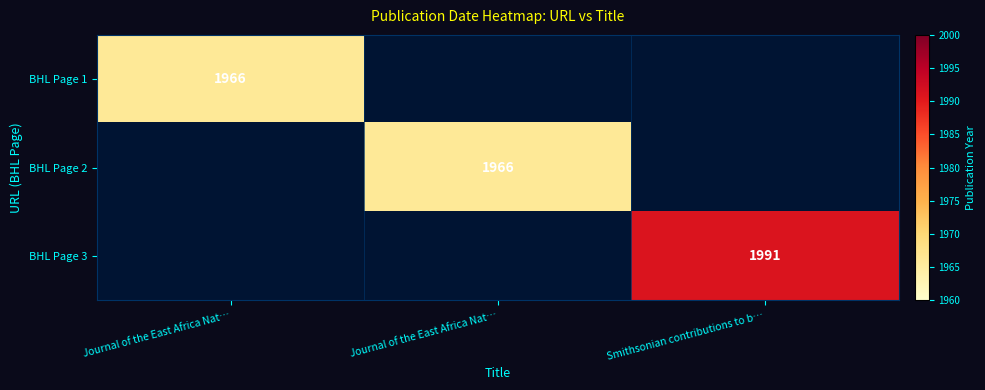

At how many categories does at least one series exceed 1990?

1